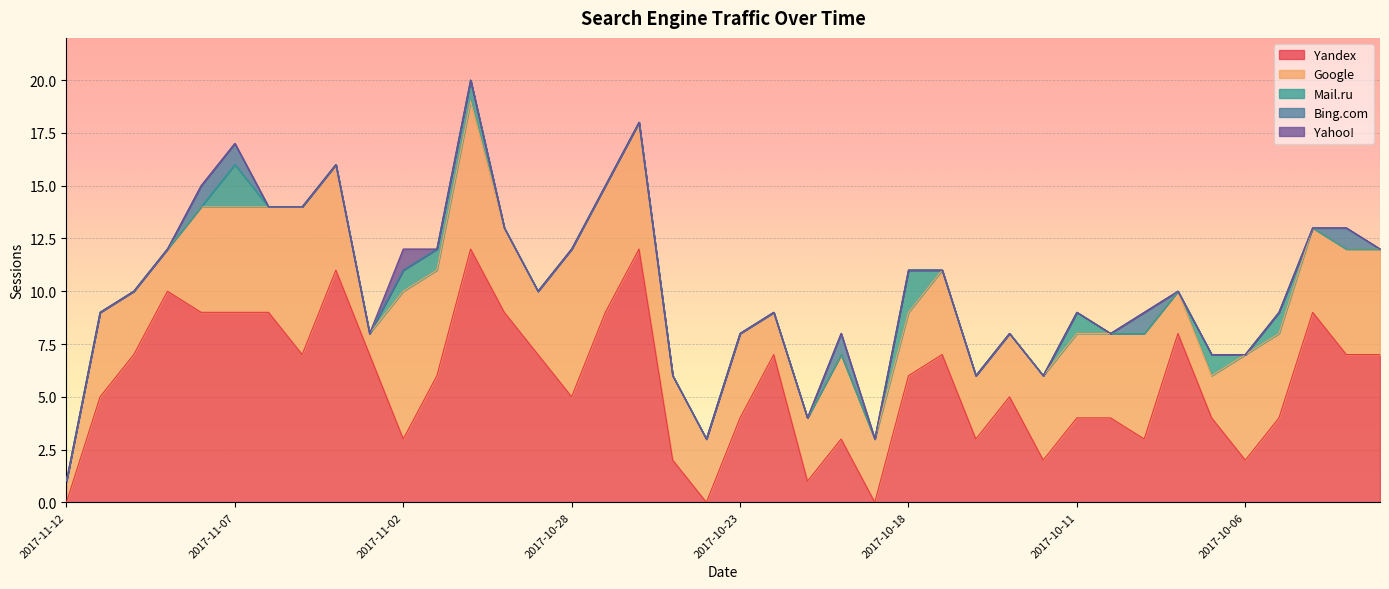

Between 2017-10-10 and 2017-10-20, which is larger?

2017-10-10